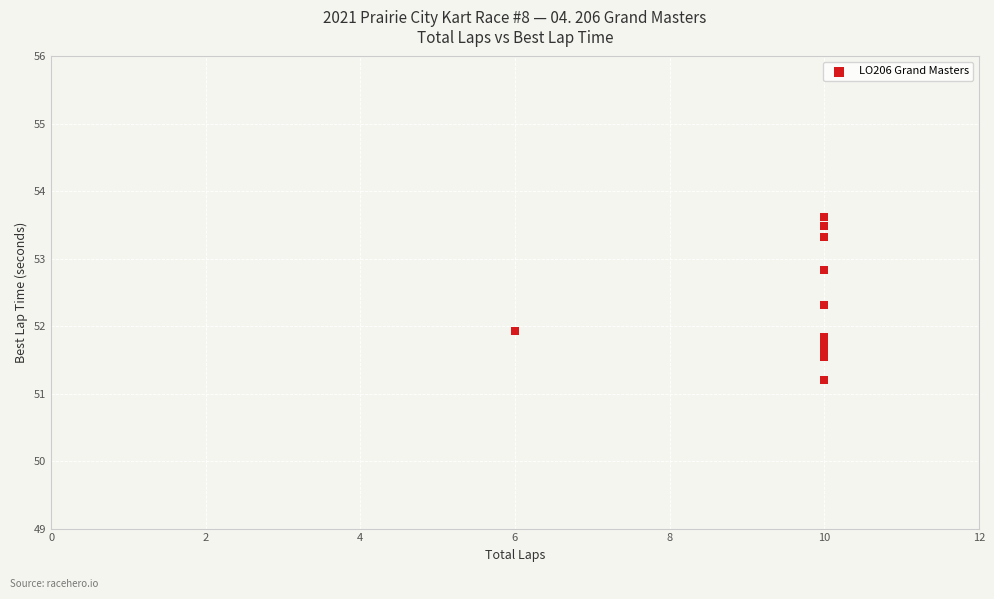

What Y value in the scatter plot is closest to 52?

51.9